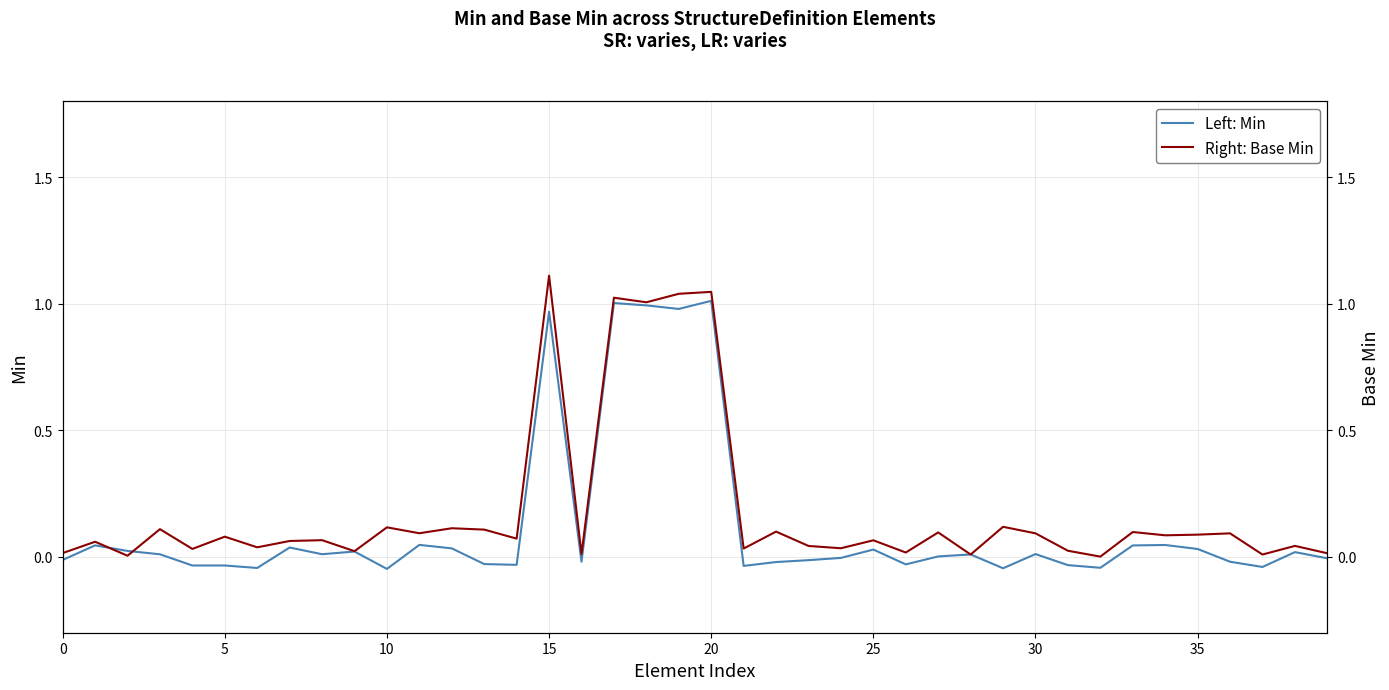

True or false: Left: Min has a value of -0.0 at 0.

False